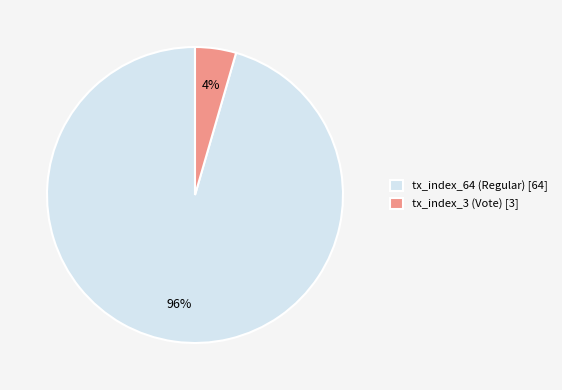

Combined, do tx_index_3 (Vote) and tx_index_64 (Regular) account for over 50%?

Yes